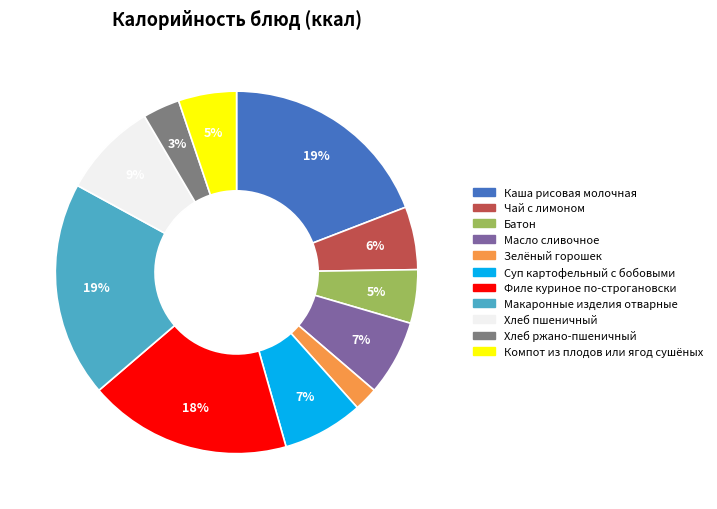

How many slices are in this pie chart?

11